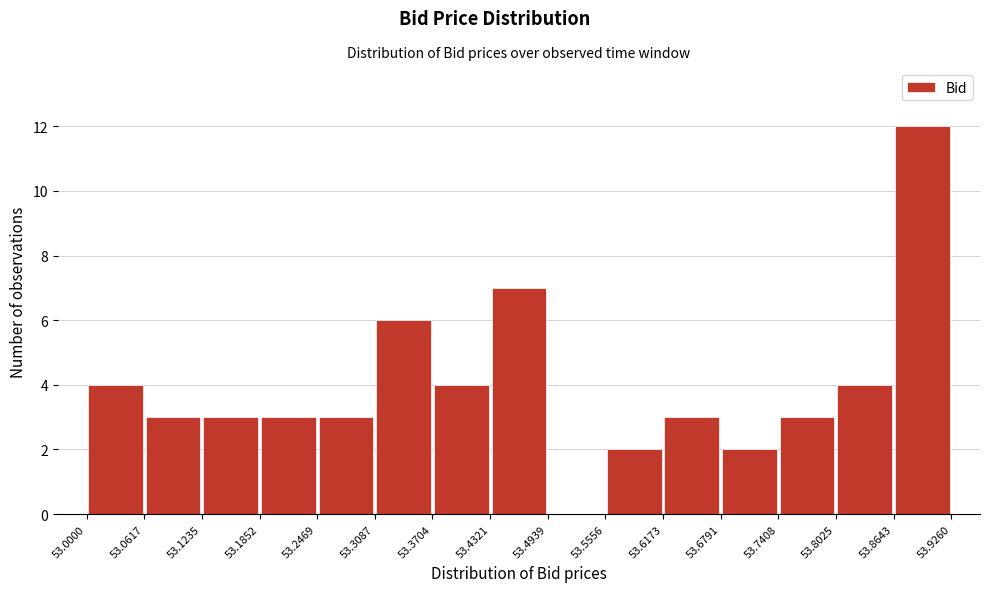

Reading left to right, transcribe this chart: for each bar, give the range it covers on the x-axis and its height. The values are not printed on the chart, so give them approximately, as read against the axis.

53.0000 to 53.0617: 4
53.0617 to 53.1235: 3
53.1235 to 53.1852: 3
53.1852 to 53.2469: 3
53.2469 to 53.3087: 3
53.3087 to 53.3704: 6
53.3704 to 53.4321: 4
53.4321 to 53.4939: 7
53.4939 to 53.5556: 0
53.5556 to 53.6173: 2
53.6173 to 53.6791: 3
53.6791 to 53.7408: 2
53.7408 to 53.8025: 3
53.8025 to 53.8643: 4
53.8643 to 53.9260: 12